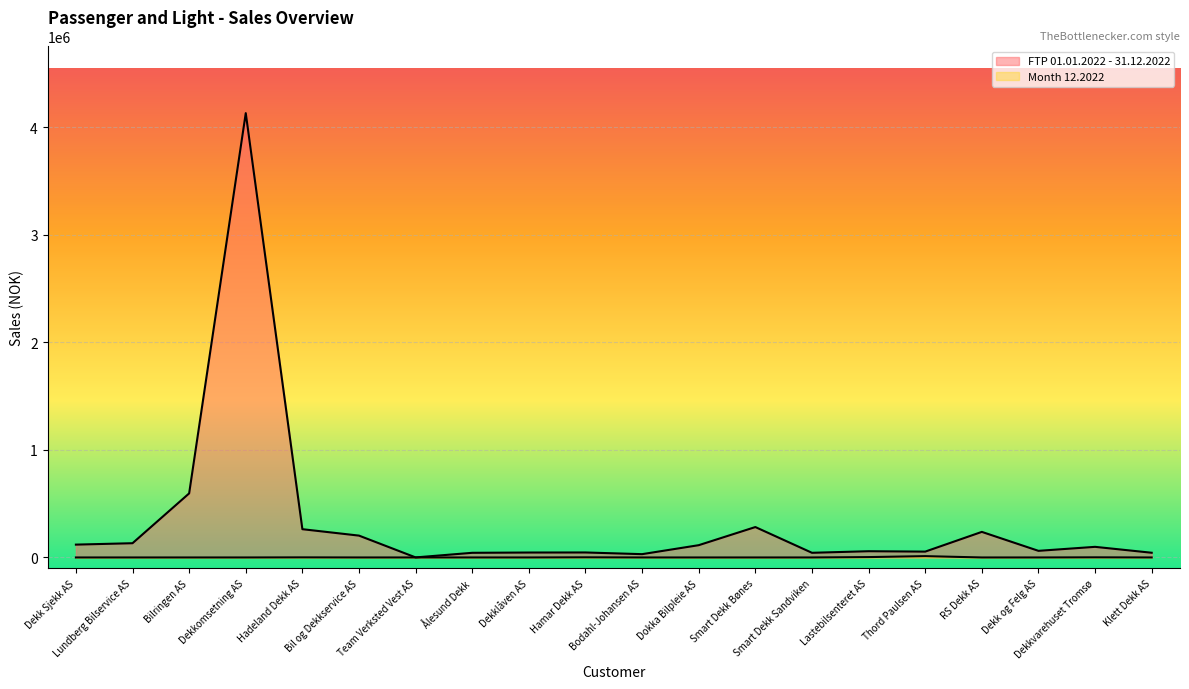

Reading left to right, list all the values displayed in this chart.

FTP 01.01.2022 - 31.12.2022: 119467.2	132507.2	595556.5	4129677.0	262829.9	203124.9	475.5	43320.1	45899.6	46459.6	30762.1	114221.7	282697.9	43416.9	58103.7	54417.6	237788.6	61606.2	98767.1	43876.7
Month 12.2022: 0.0	0.0	0.0	0.0	837.2	0.0	0.0	0.0	0.0	1279.5	0.0	0.0	0.0	0.0	3506.5	12371.7	0.0	0.0	1193.0	0.0